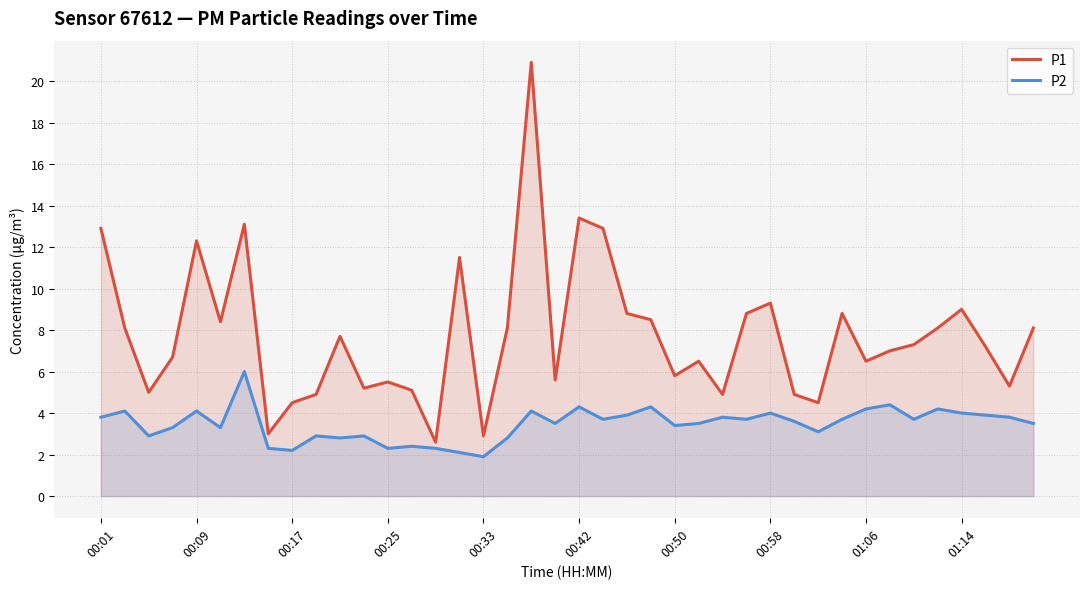

True or false: P1 has more than 0 points higher than both neighbors.

True